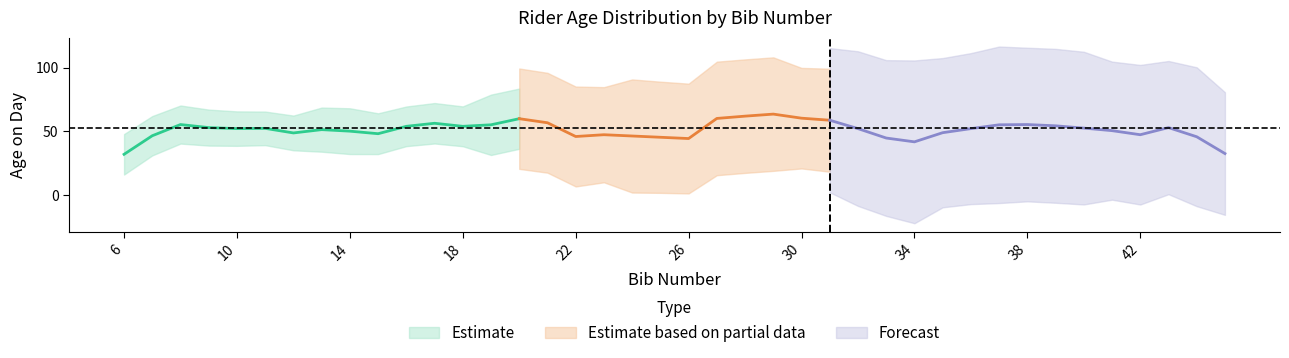

Approximately how many times larger is the value at 10 compared to 32?

1.1